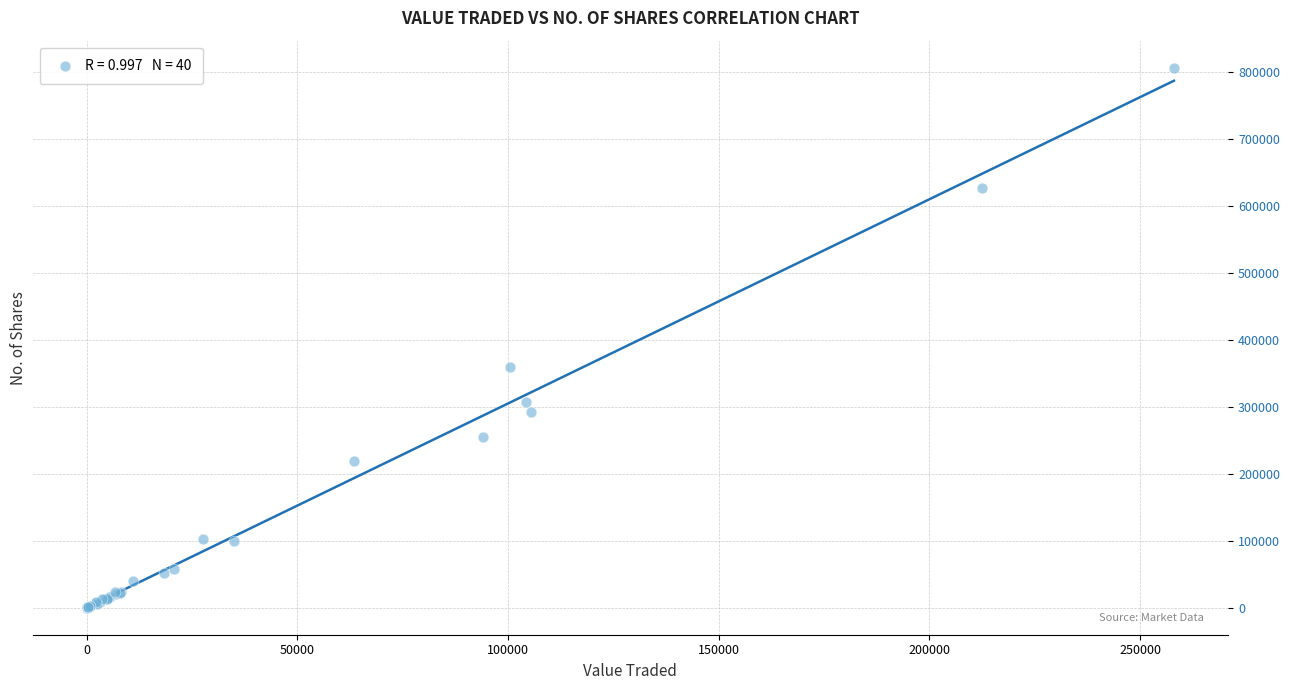

What Y value in the scatter plot is closest to 403183?

359062